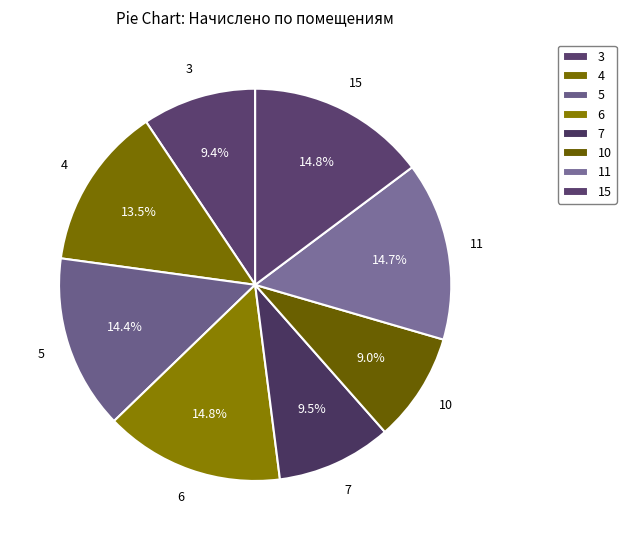

How many slices are in this pie chart?

8